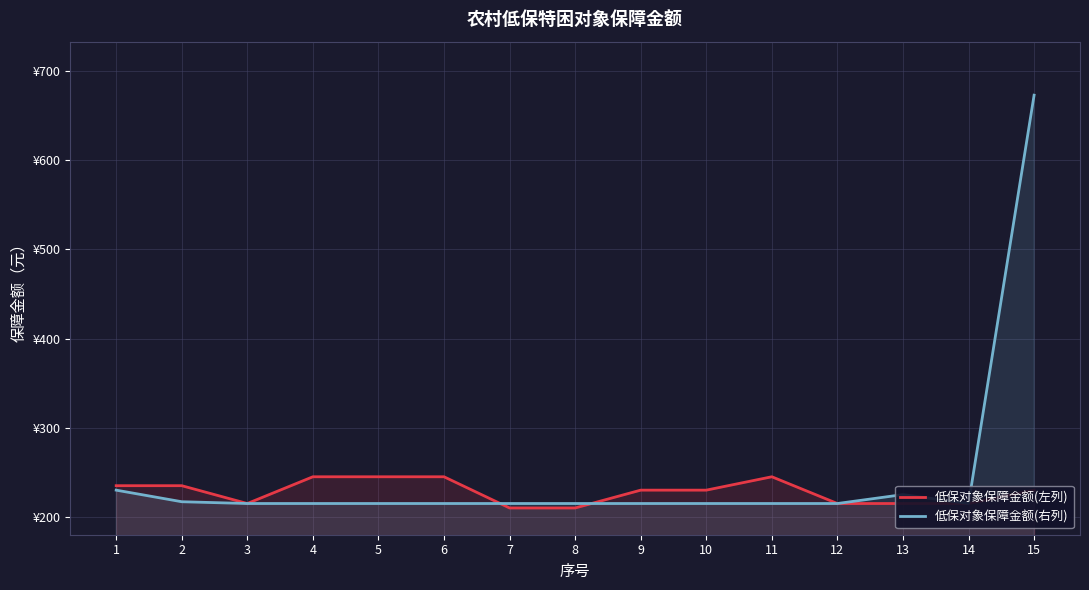

At which category is the sum across all series the highest?

15